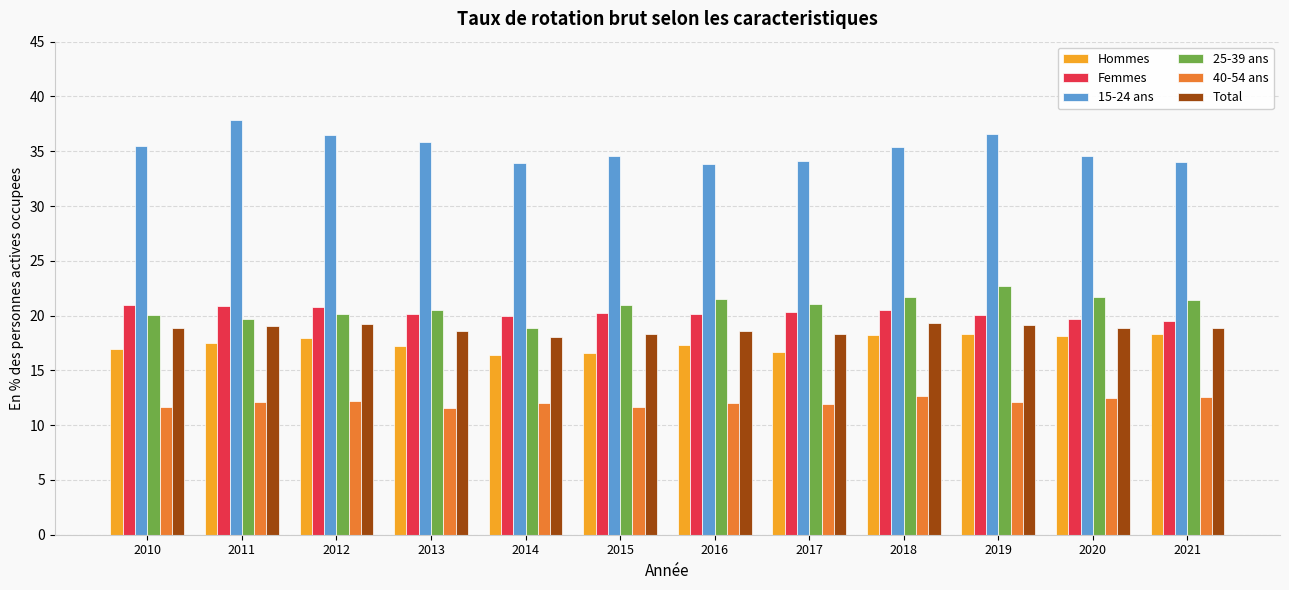

Count the number of data series in this chart.

6